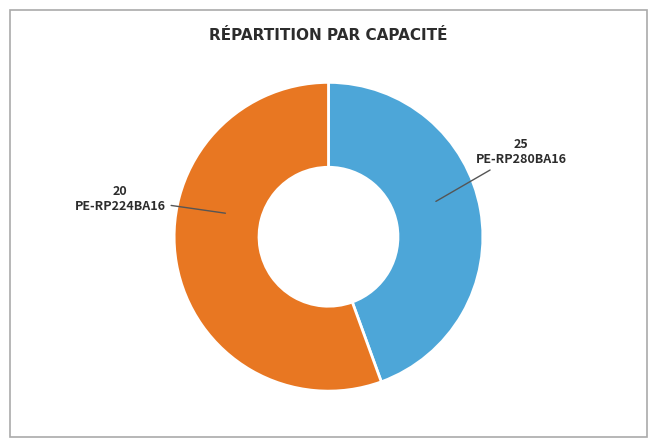

The PE-RP224BA16 slice represents 50% of the pie. True or false?

False